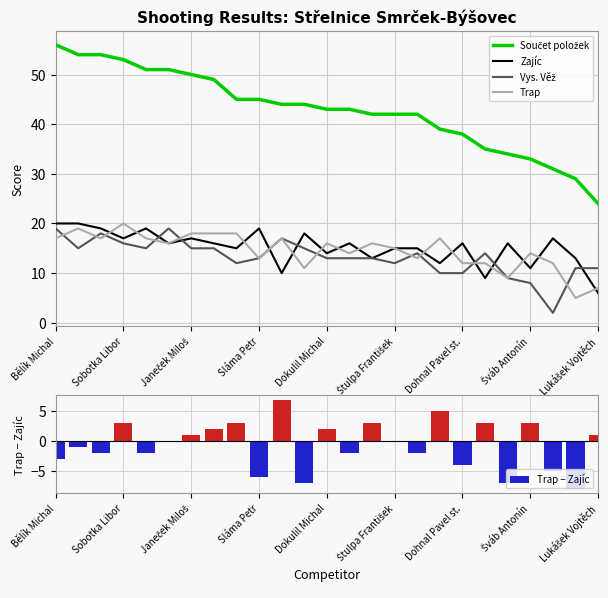

Which series has the largest range (max minus min)?

Součet položek